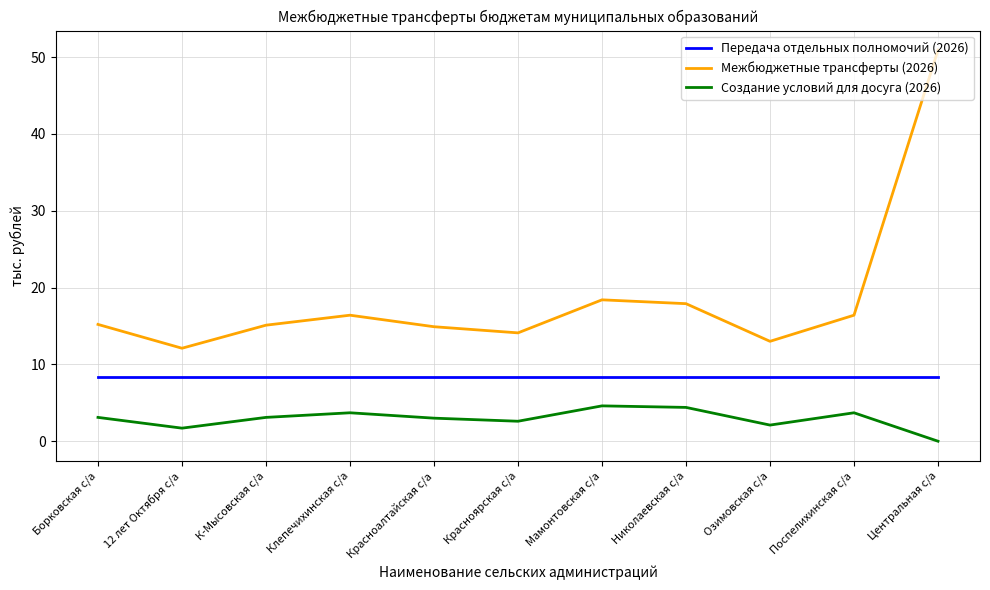

What is the sum of the Передача отдельных полномочий (2026) values at Клепечихинская с/а and Красноярская с/а?

16.8